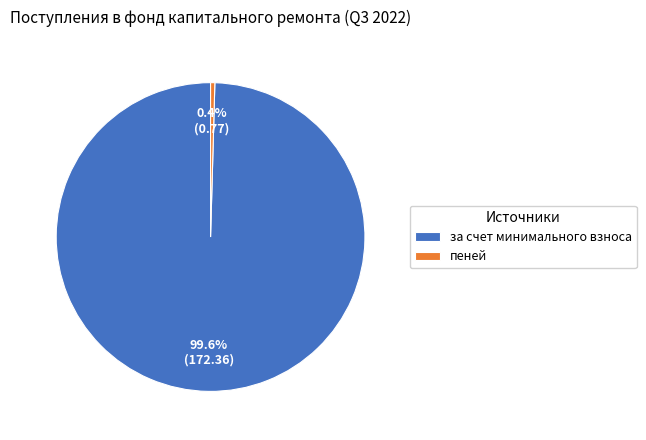

How many segments does this pie chart have?

2